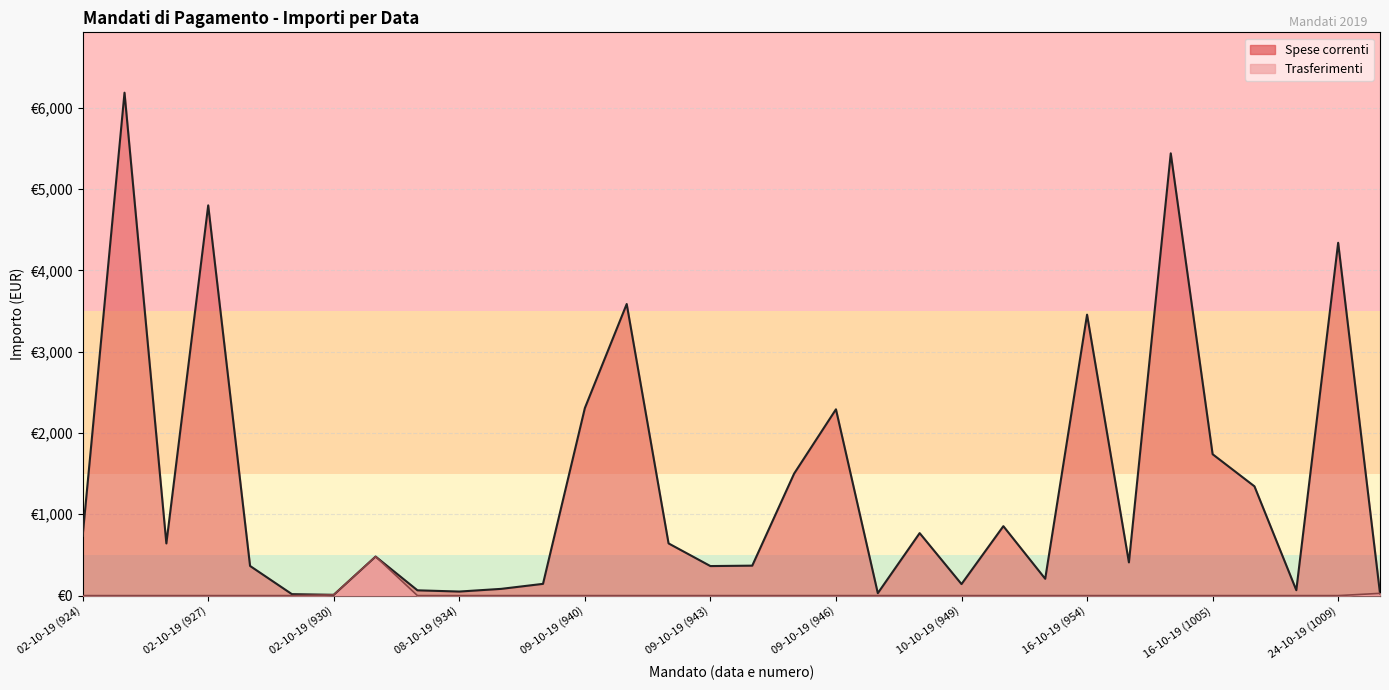

At how many categories does at least one series exceed 3331?

6